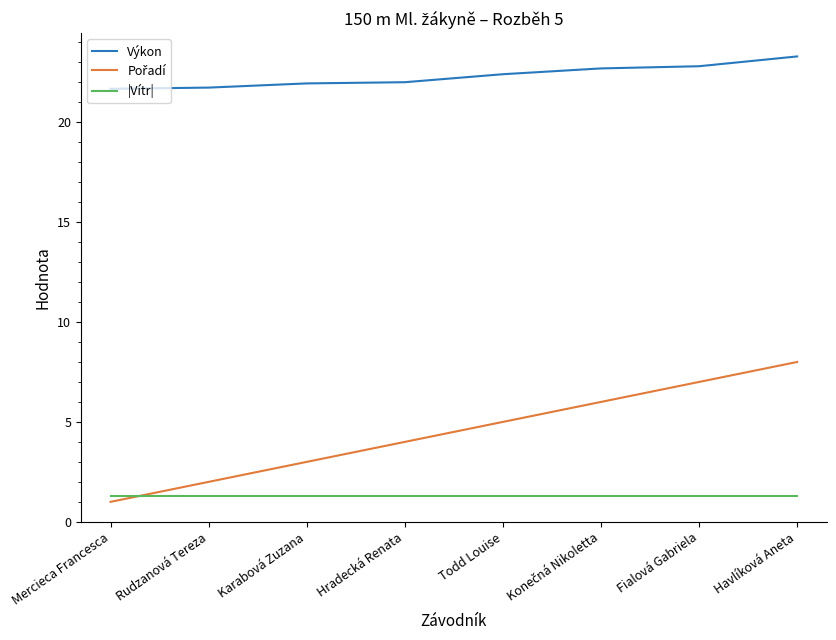

What position from the right is Todd Louise?

4